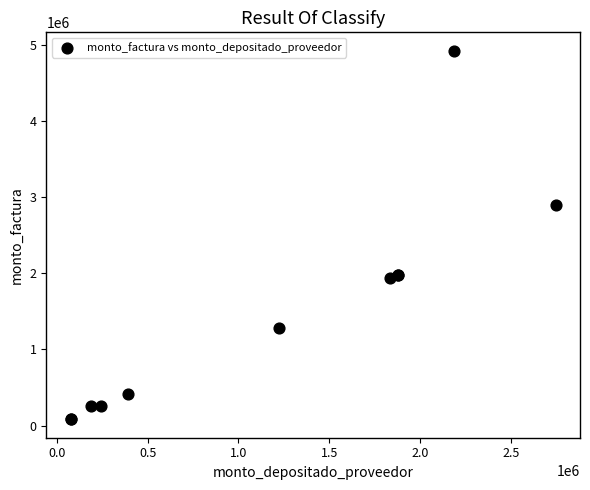

What Y value in the scatter plot is closest to 2501645?

2889600